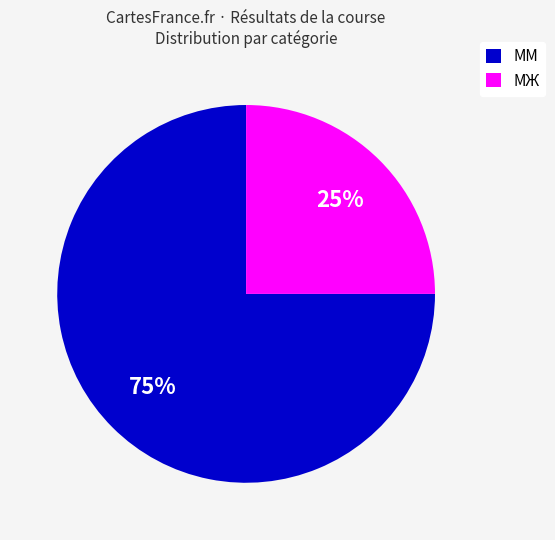

To the nearest percent, what portion does МЖ represent?

25%